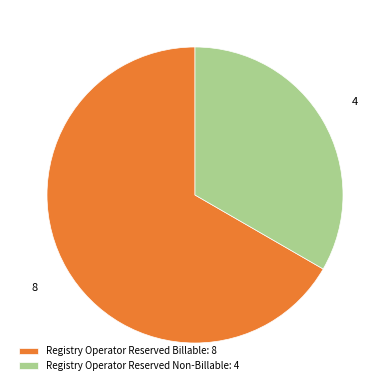

Does Registry Operator Reserved Billable: 8 account for over 50% of the chart?

Yes